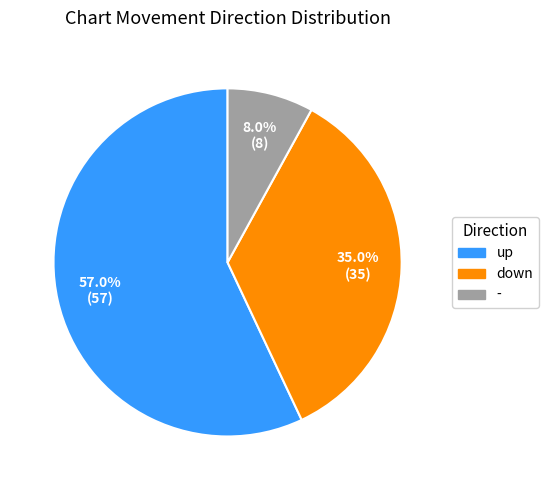

Is there a majority slice in this chart?

Yes